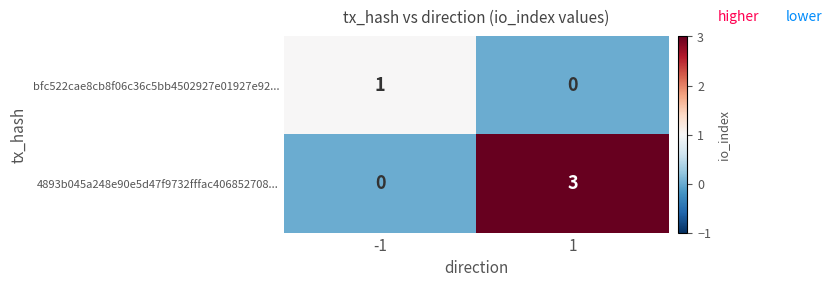

At how many categories does at least one series exceed 0?

2